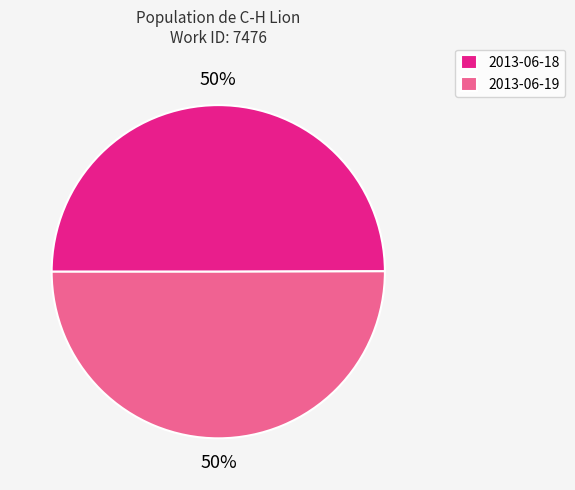

Is the sum of 2013-06-19 and 2013-06-18 greater than half?

Yes